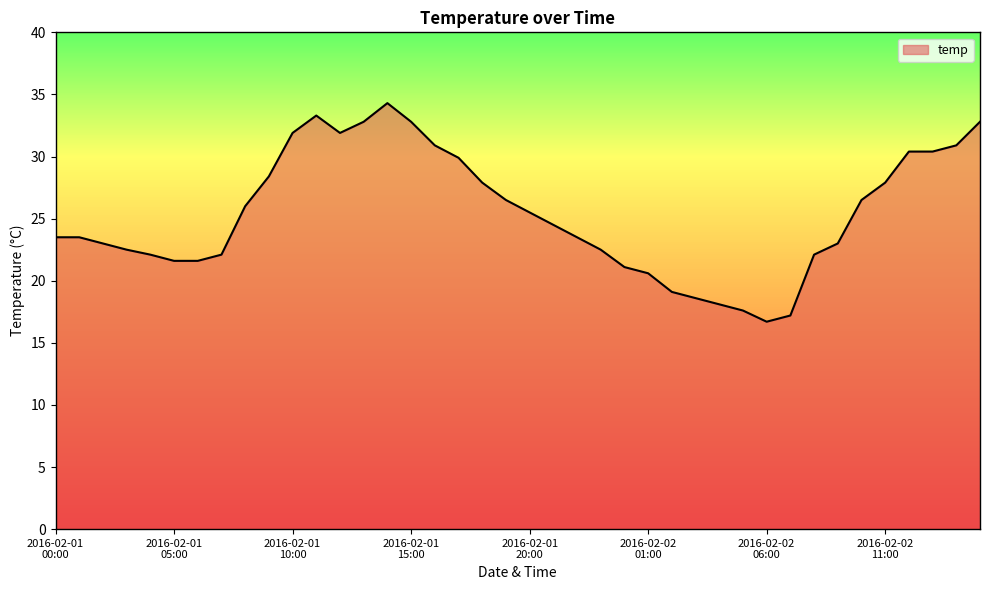

What is the smallest value displayed?

16.7